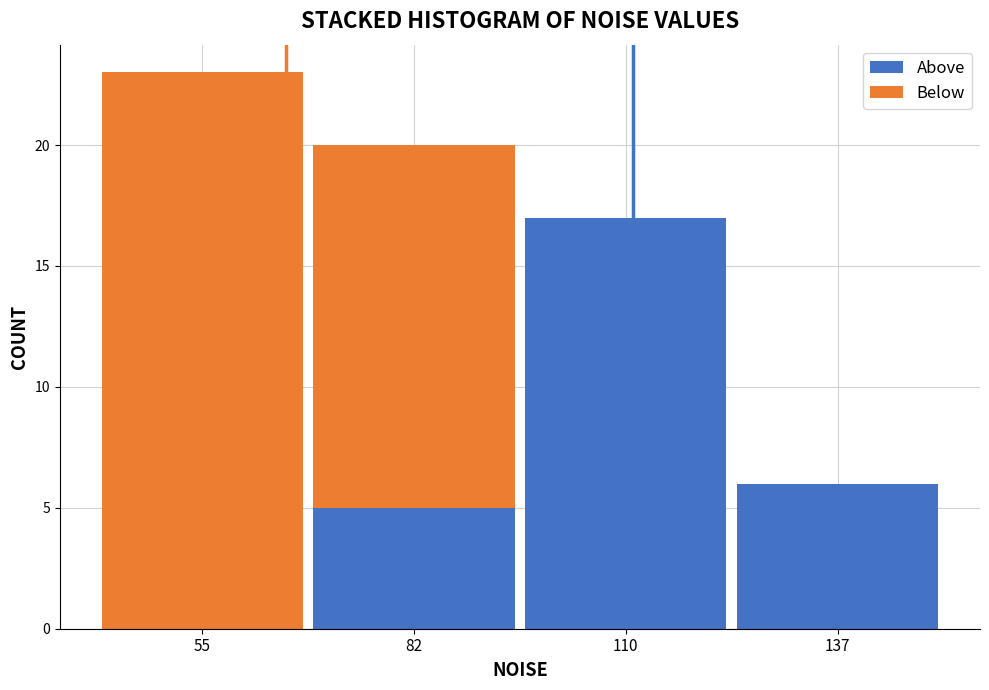

Reading right to left, what are the values for Above?

137=6	110=17	82=5	55=0